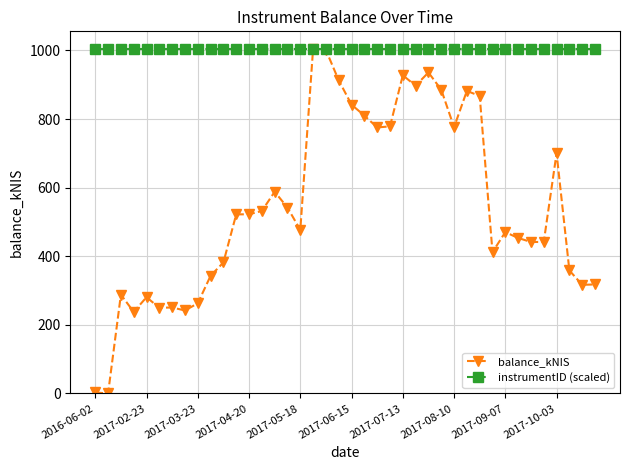

List the series in order of their overall mean, lowest first.

balance_kNIS, instrumentID (scaled)